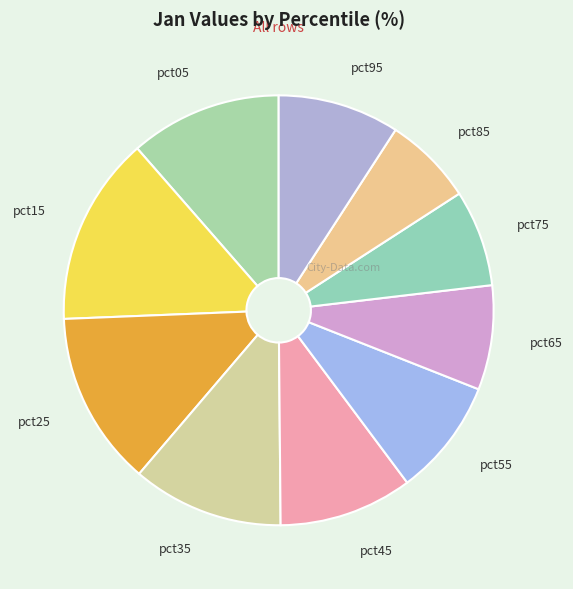

Which has a higher value, pct65 or pct35?

pct35